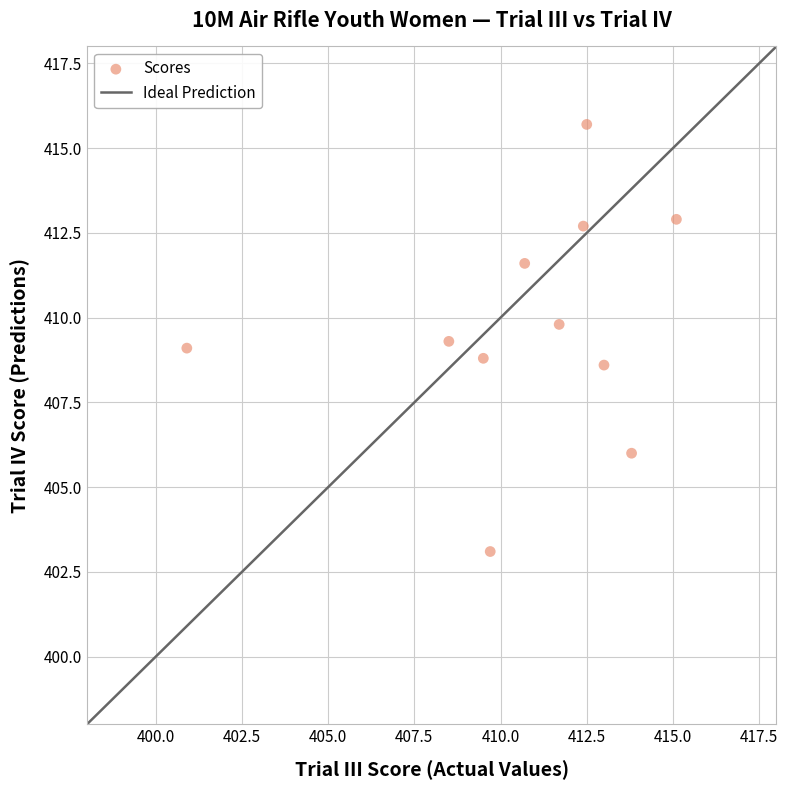

What is the average Y value?

409.8